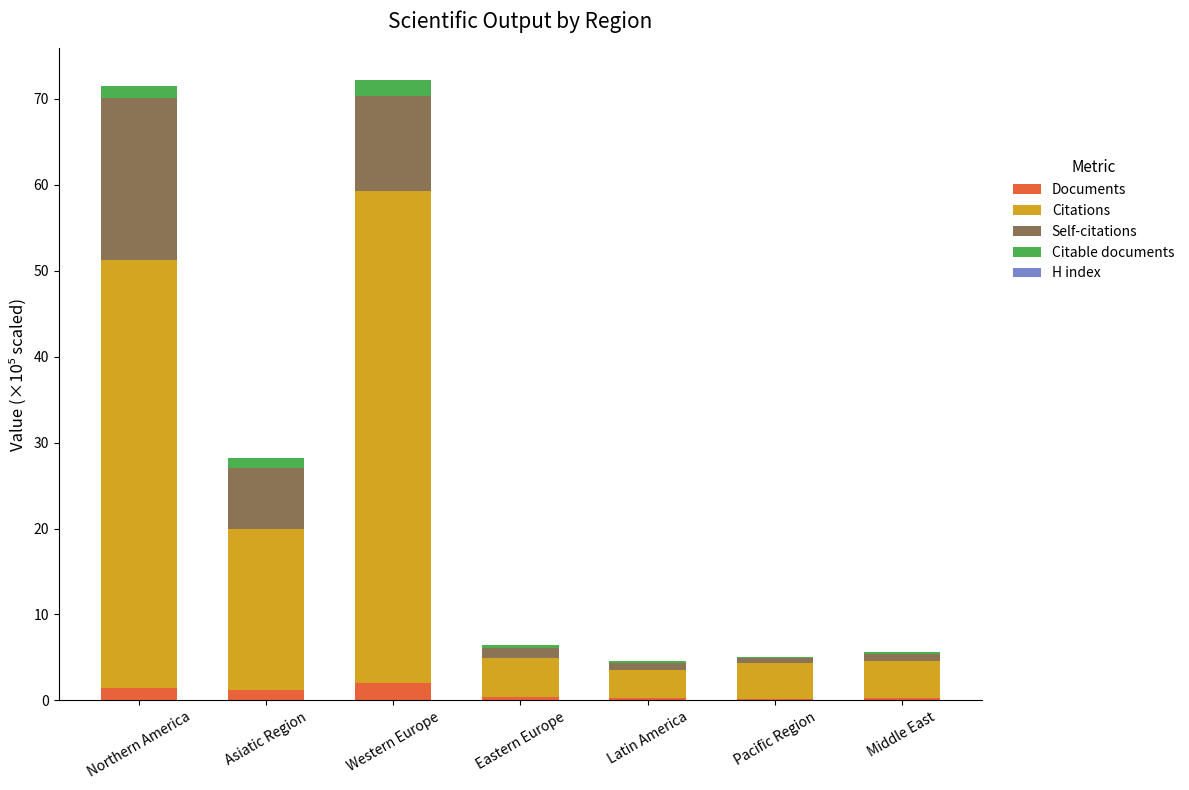

Are the bars horizontal?

No